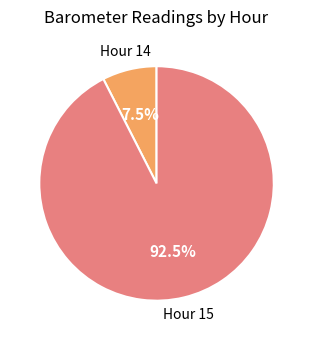

Does any single category account for the majority?

Yes